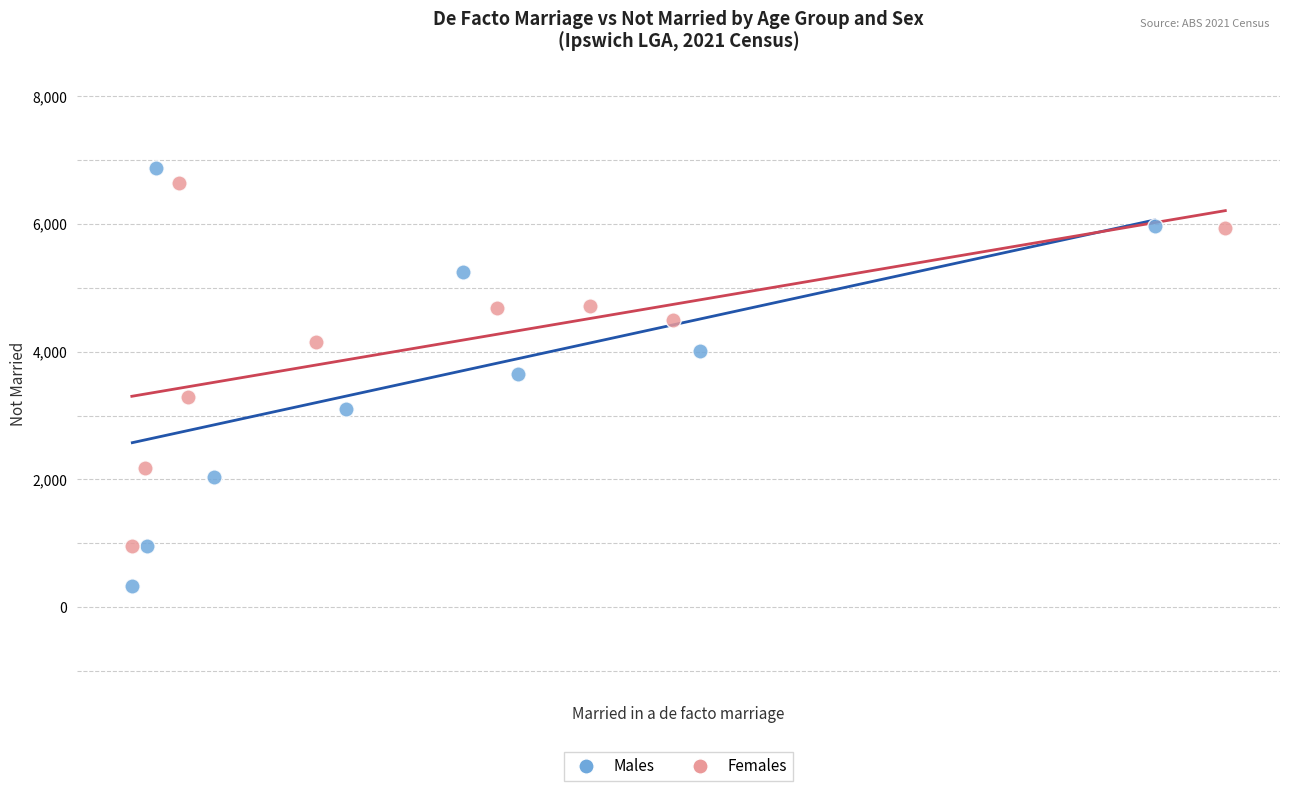

Which series reaches the minimum Y coordinate?

Males